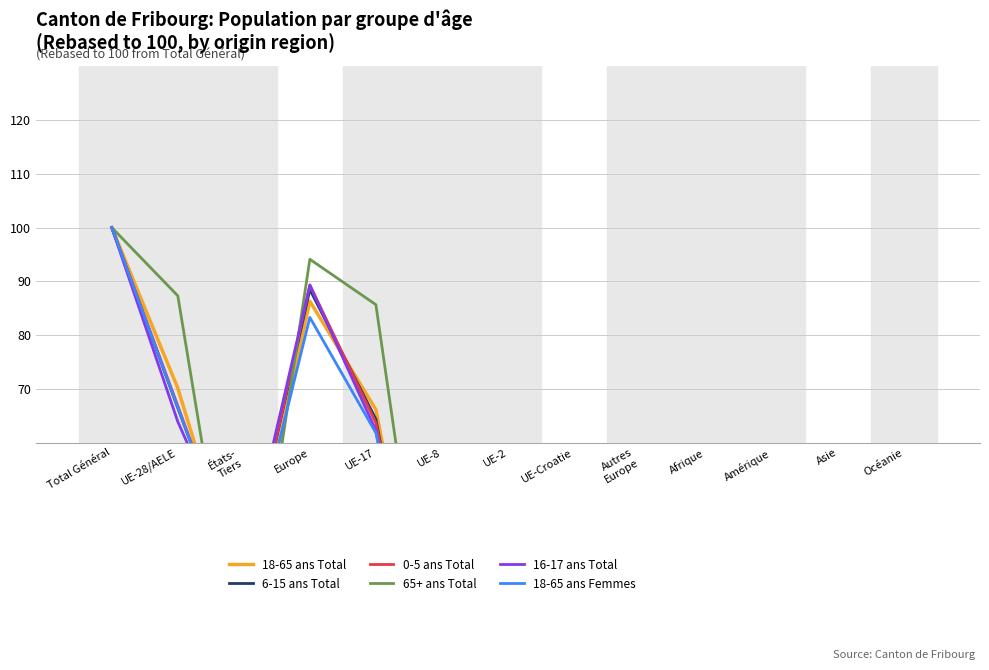

How many intersections are there between 18-65 ans Femmes and 65+ ans Total?

6